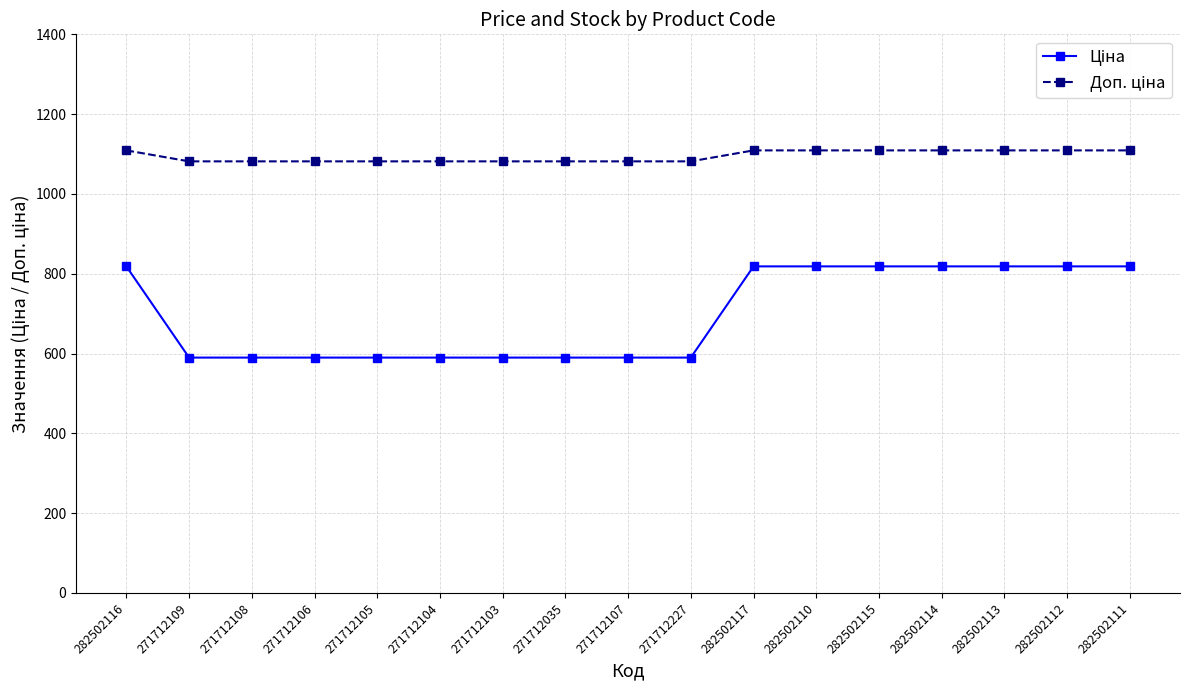

What is the total value across all series at 271712035?

1671.6